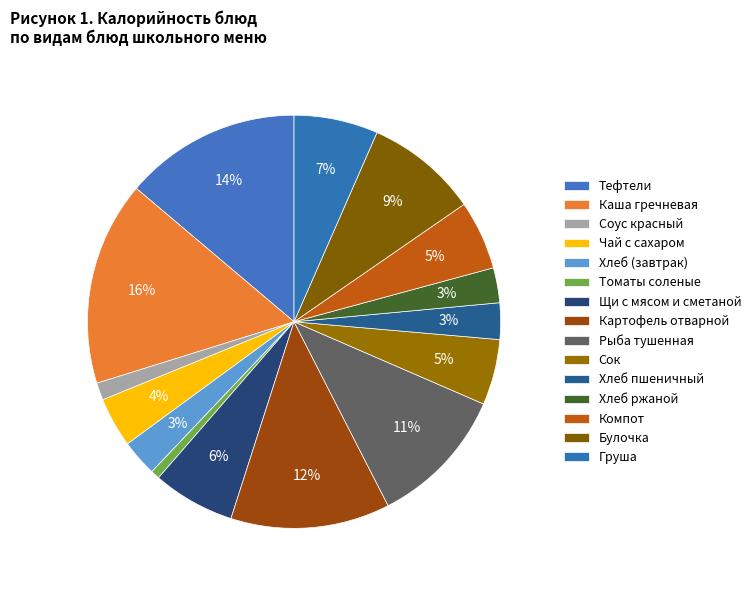

To the nearest percent, what percentage of the pie is Хлеб ржаной?

3%